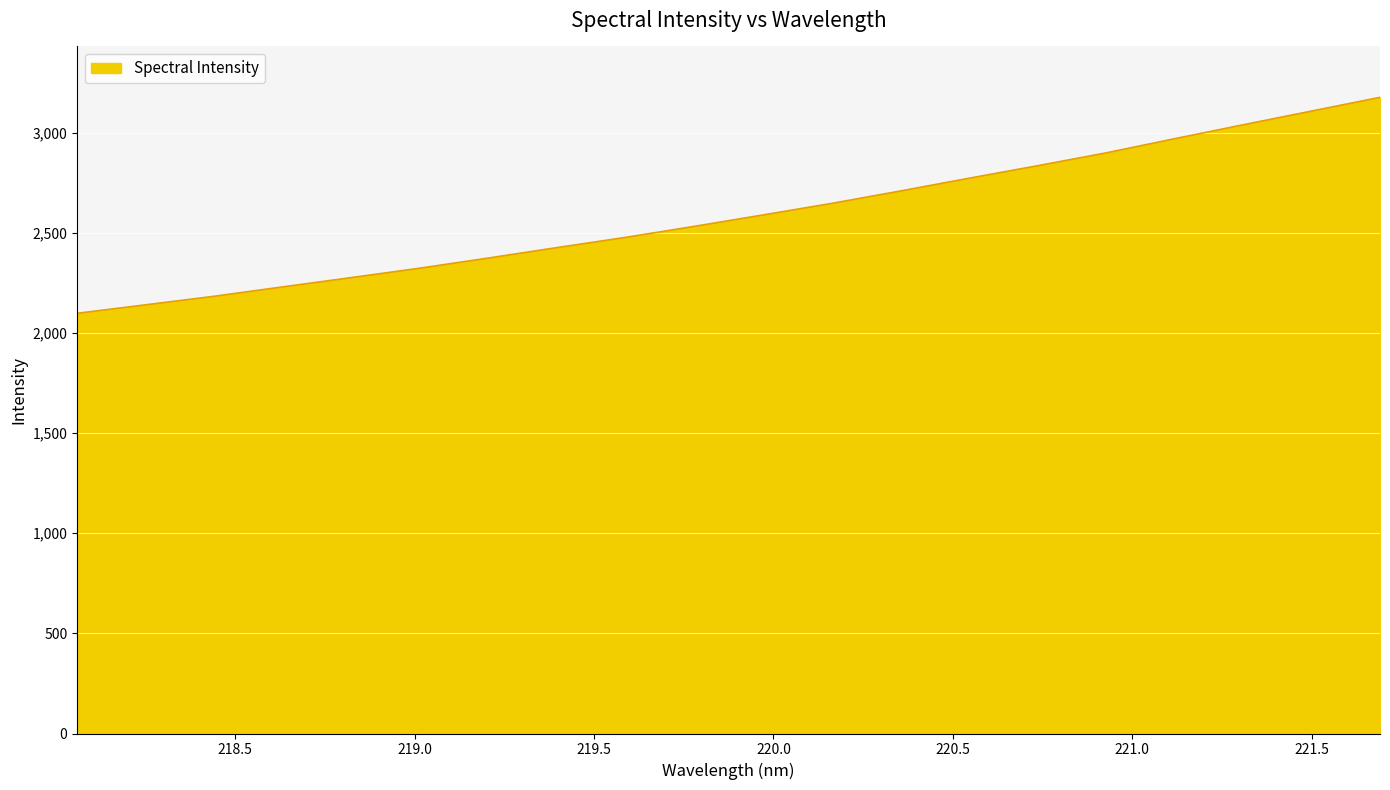

True or false: the data has more than 2 interior local peaks.

False